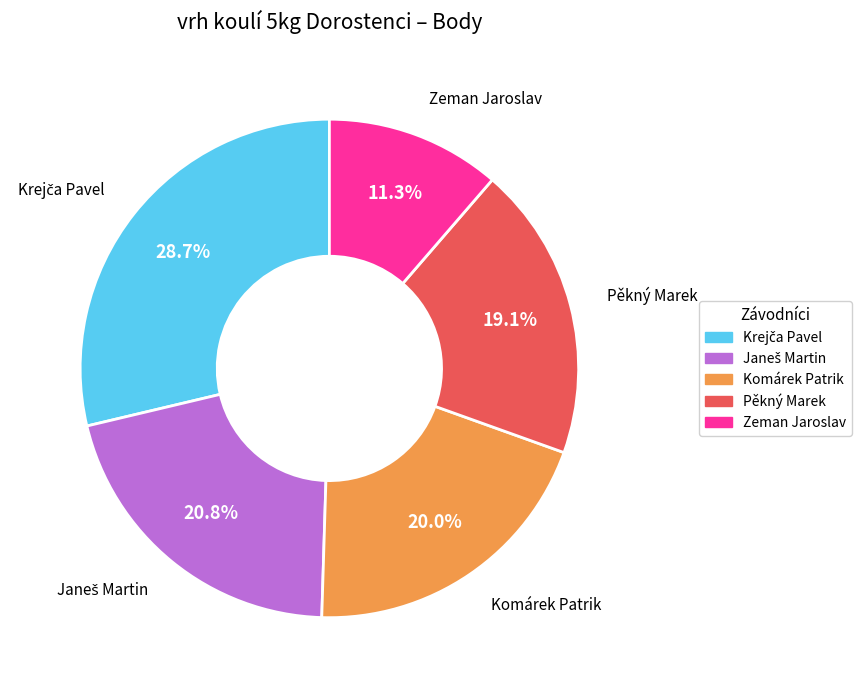

Is it true that Komárek Patrik is 14% of the pie?

False